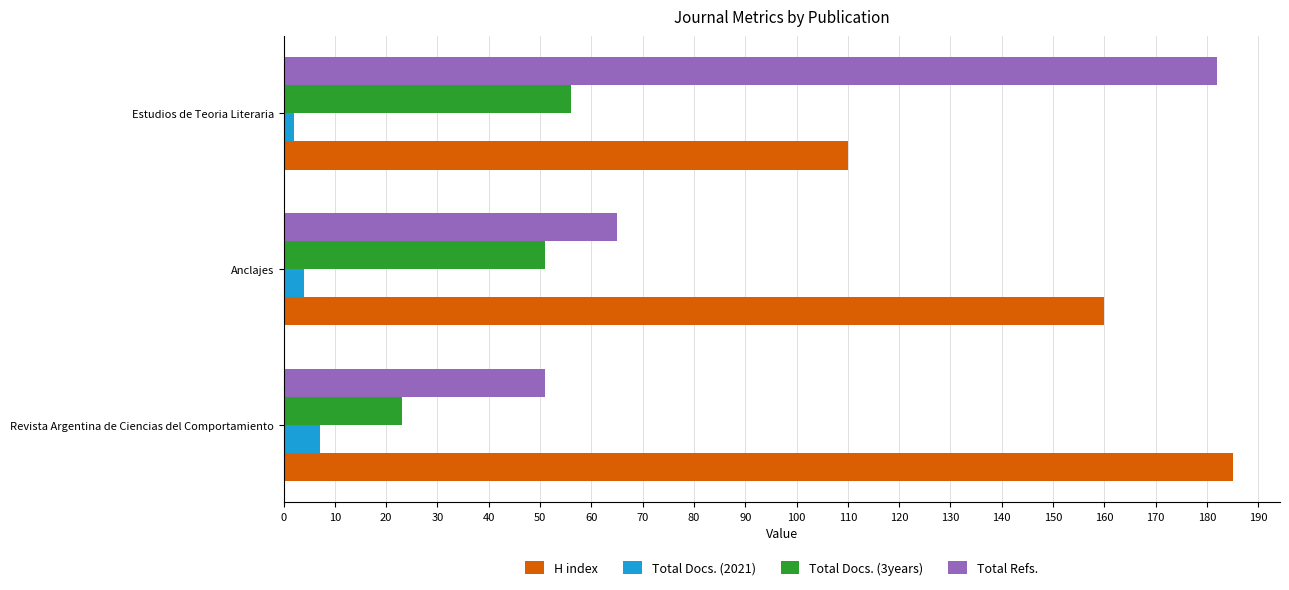

List the labels in order of Total Docs. (3years) value, smallest first.

Revista Argentina de Ciencias del Comportamiento, Anclajes, Estudios de Teoria Literaria